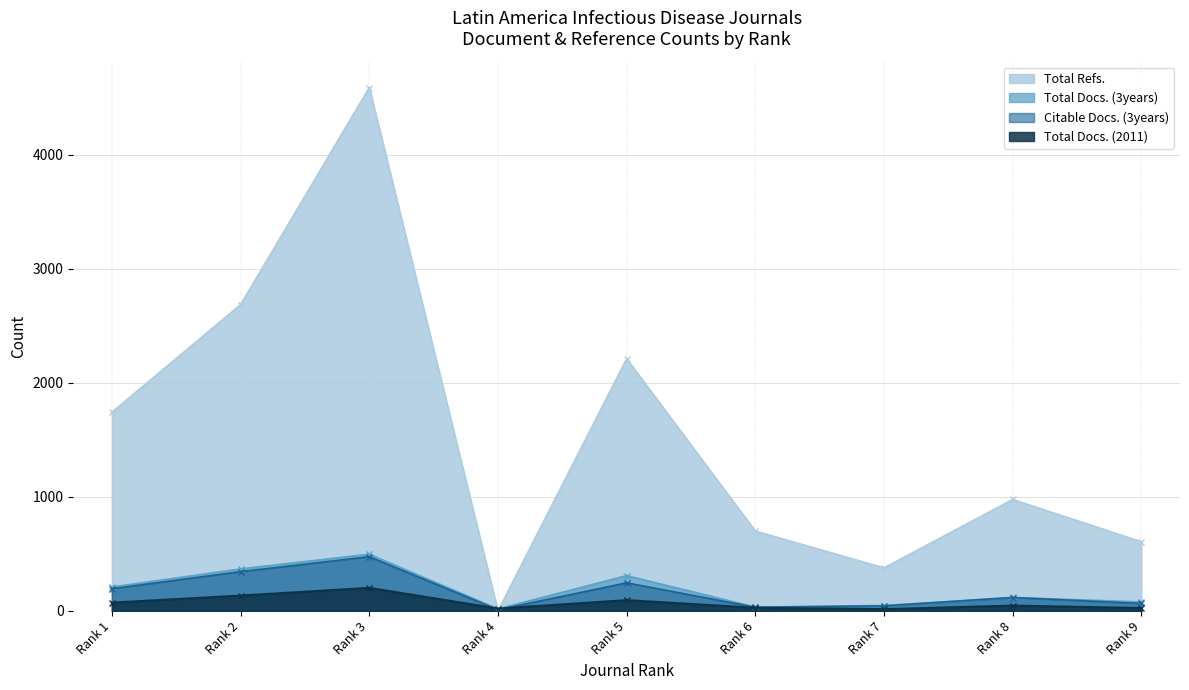

What is the difference between the Total Docs. (3years) values at Rank 7 and Rank 2?

321